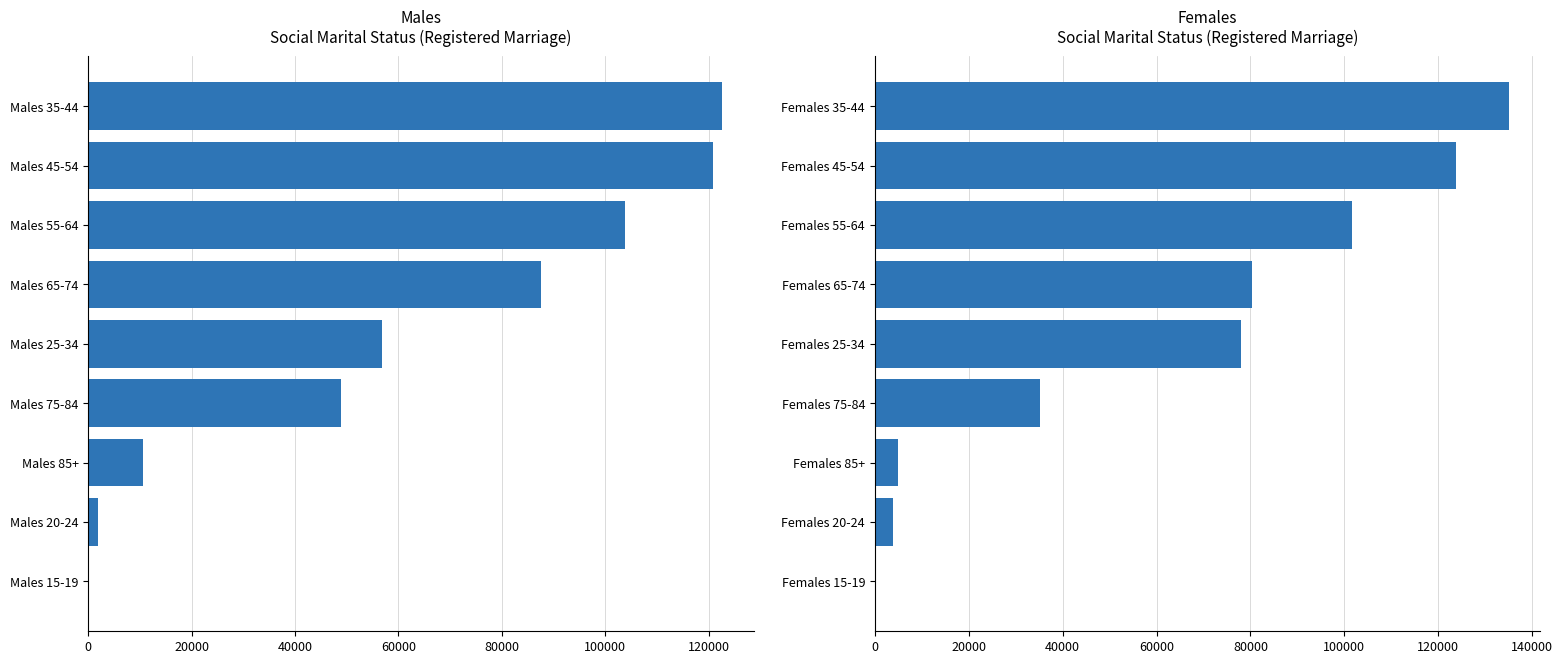

Does the chart contain stacked bars?

No